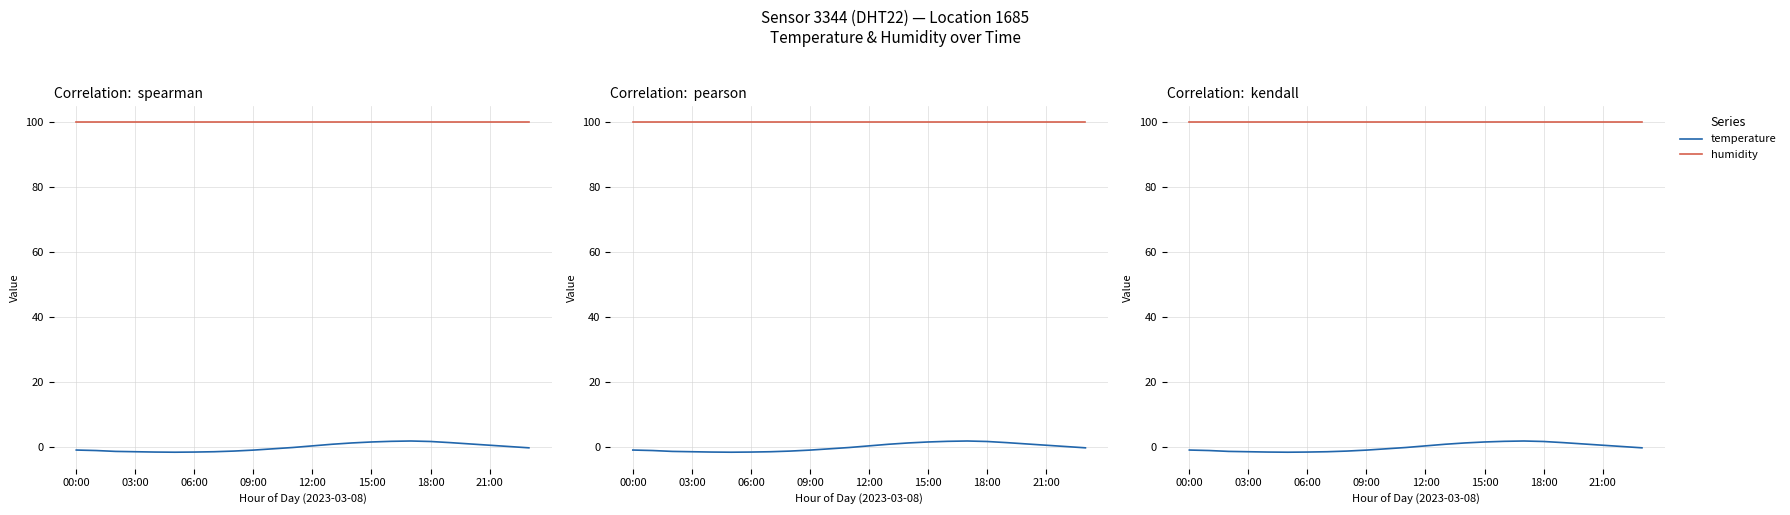

What is the label of the 7th point from the right?

17